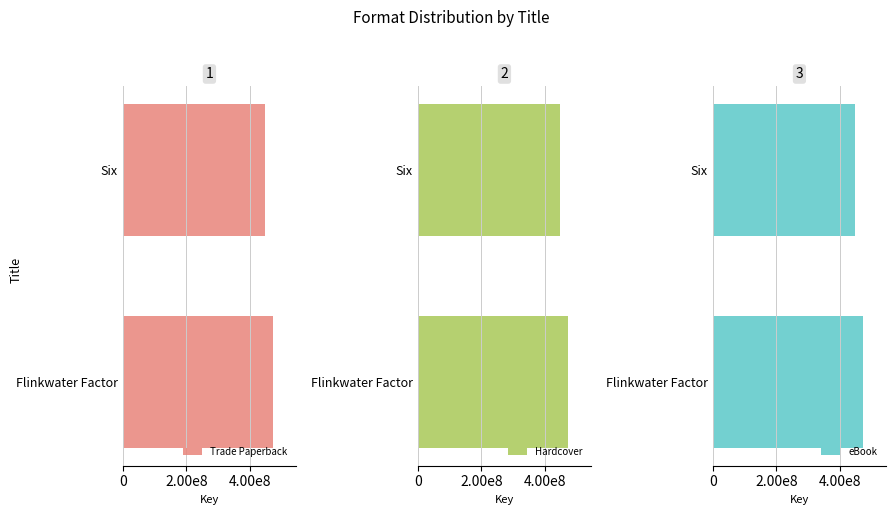

How many data points in Hardcover are less than 474882386?

1